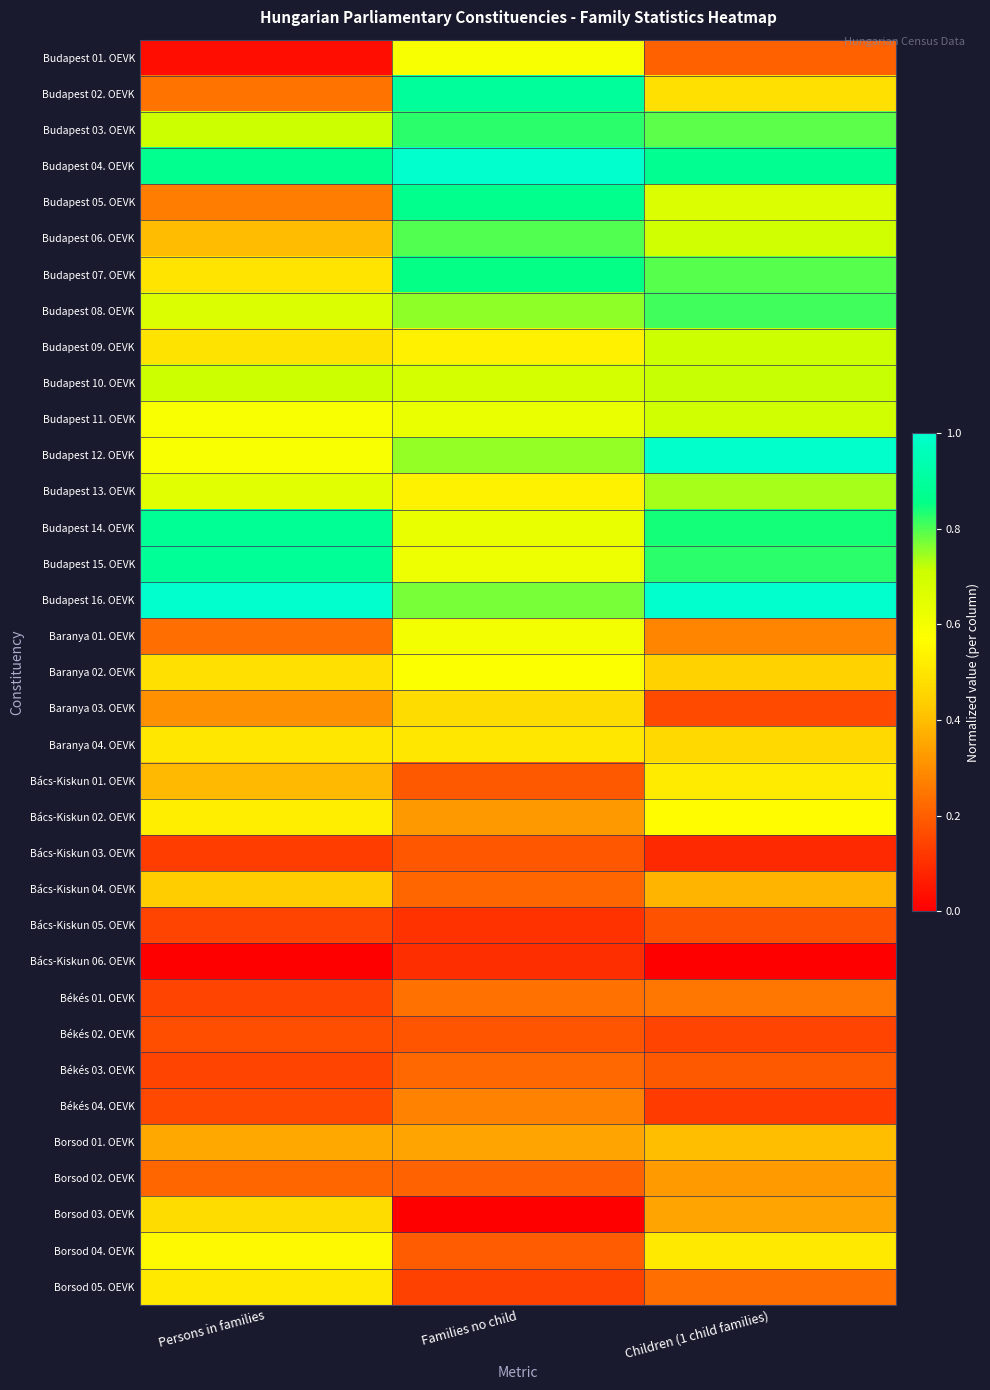

How many data points does each series have?

3